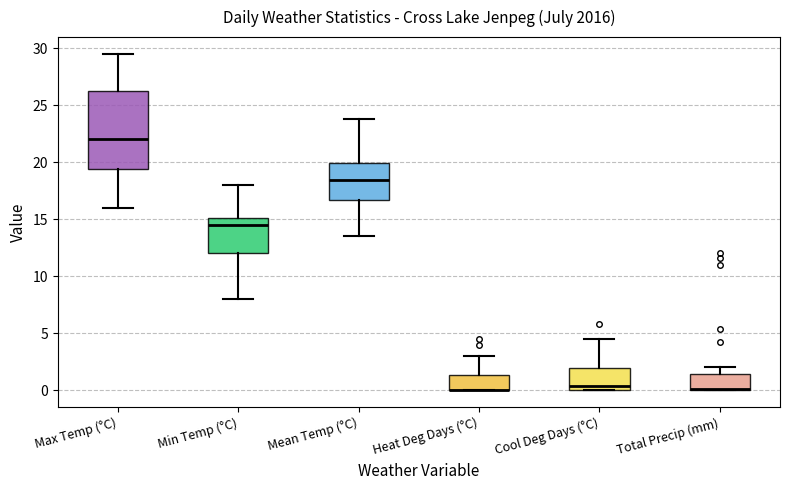

Where does the median line of the box for Max Temp (°C) sit on the y-axis? The values are not printed on the chart, so give them approximately, as read against the axis.

22.0